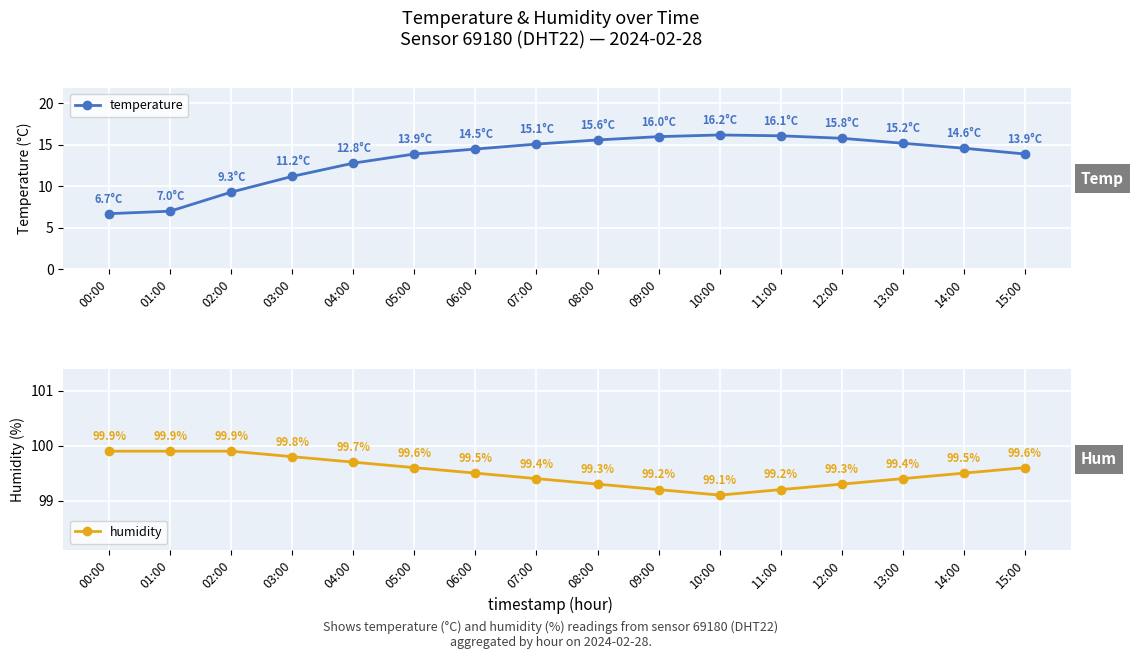

List the series in order of their peak value, lowest first.

temperature, humidity